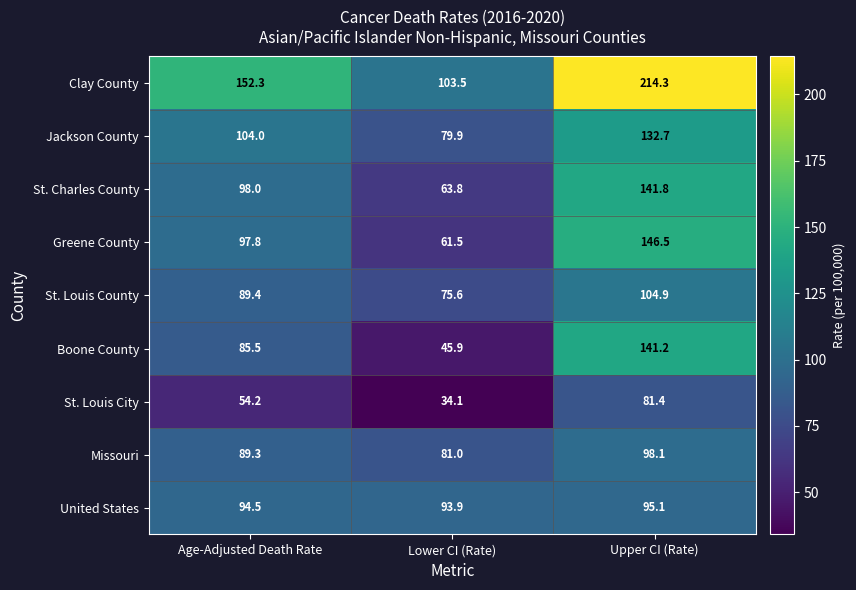

Which series has the largest total across all categories?

Clay County